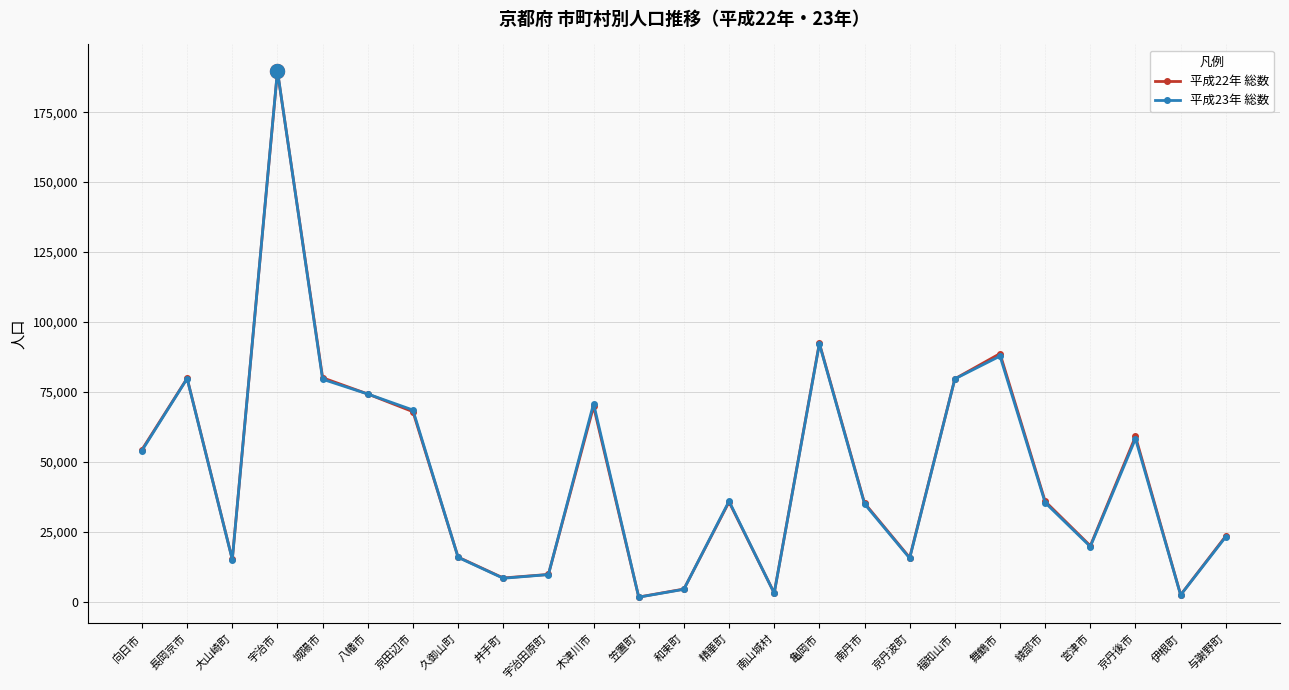

What is the total value across all series at 城陽市?

159531